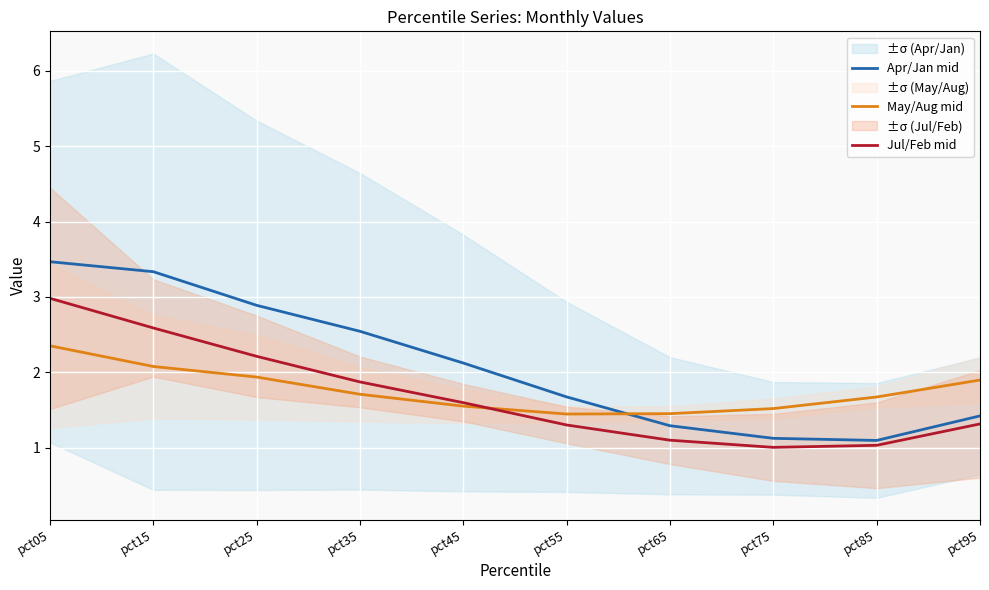

True or false: Apr/Jan mid and Jul/Feb mid intersect in this chart.

False